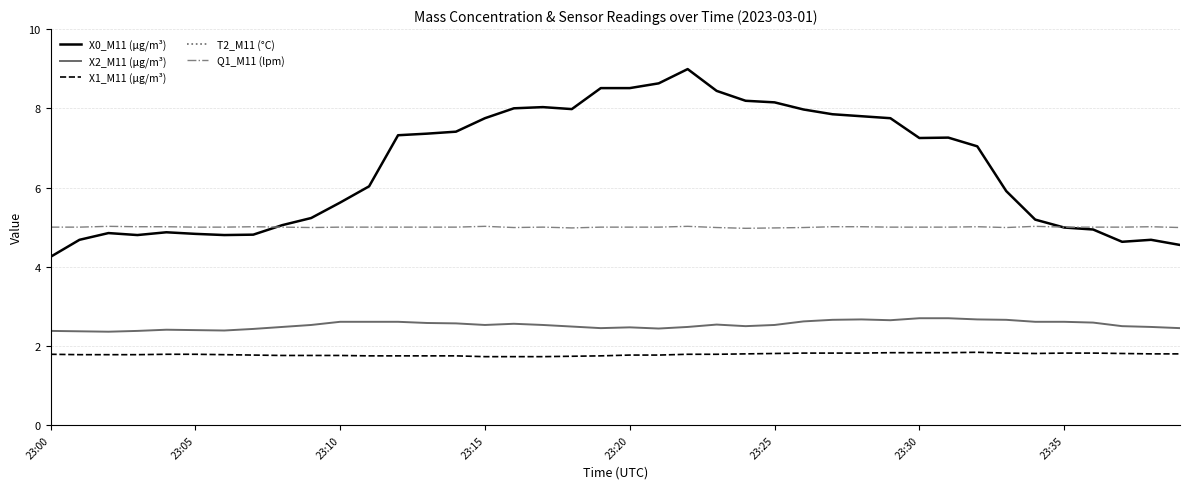

What is the label of the 29th point from the right?

11